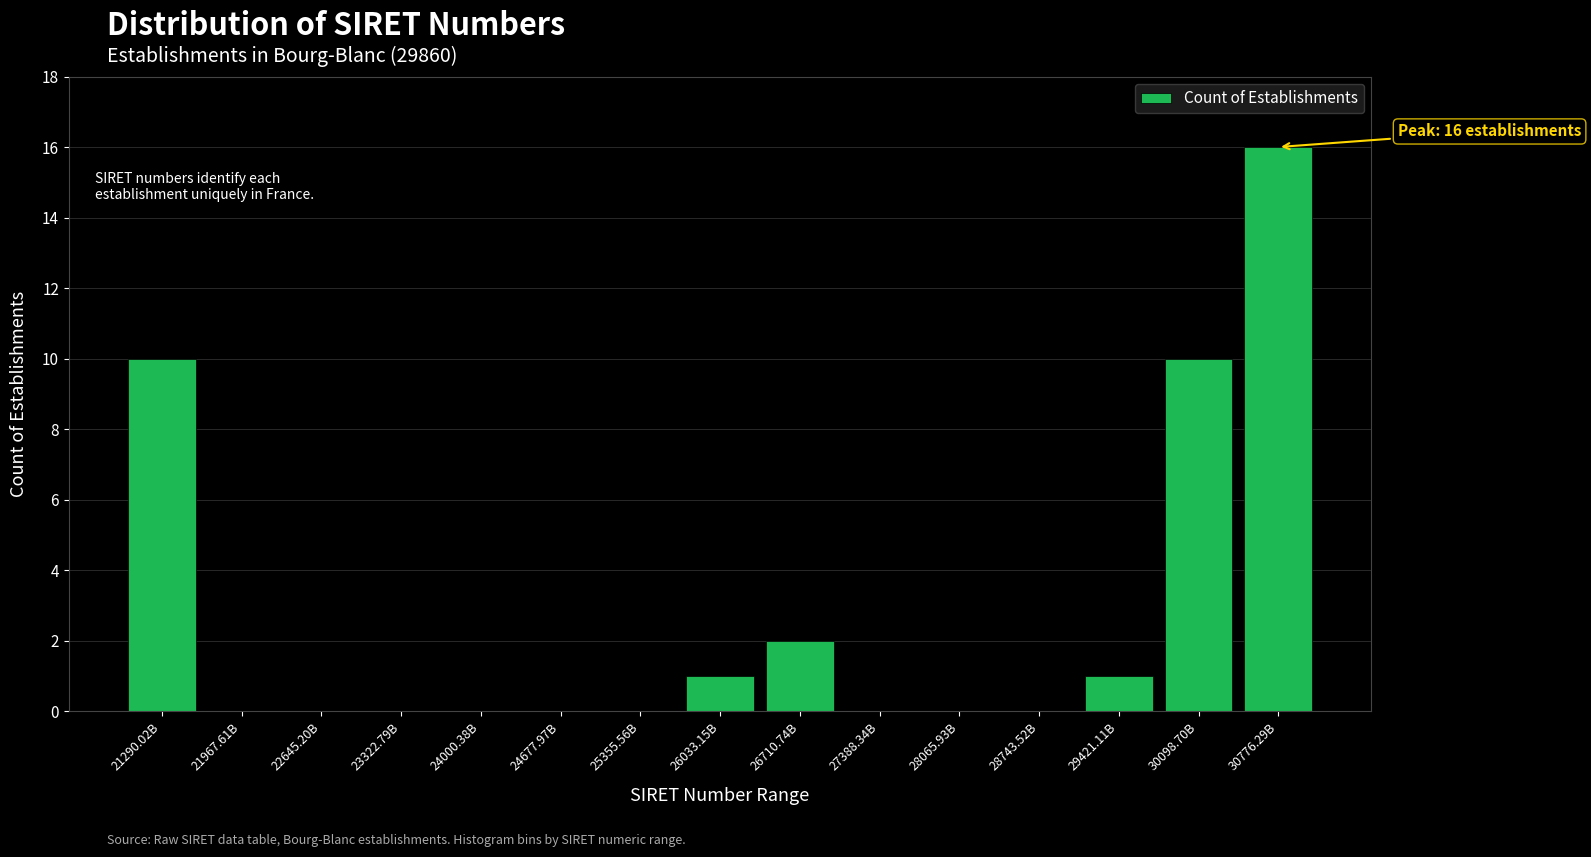

Reading left to right, extract all data points from this chart.

21290.02B=10	21967.61B=0	22645.20B=0	23322.79B=0	24000.38B=0	24677.97B=0	25355.56B=0	26033.15B=1	26710.74B=2	27388.34B=0	28065.93B=0	28743.52B=0	29421.11B=1	30098.70B=10	30776.29B=16